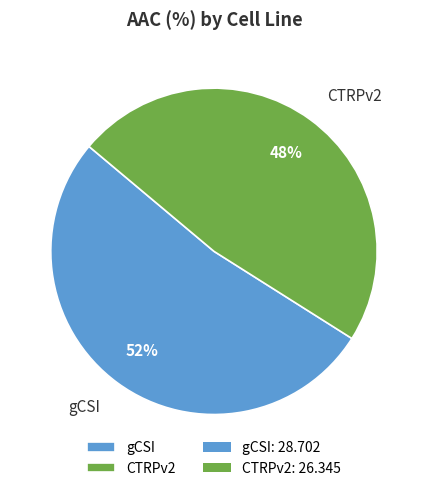

Do gCSI and CTRPv2 together represent more than half of the pie?

Yes